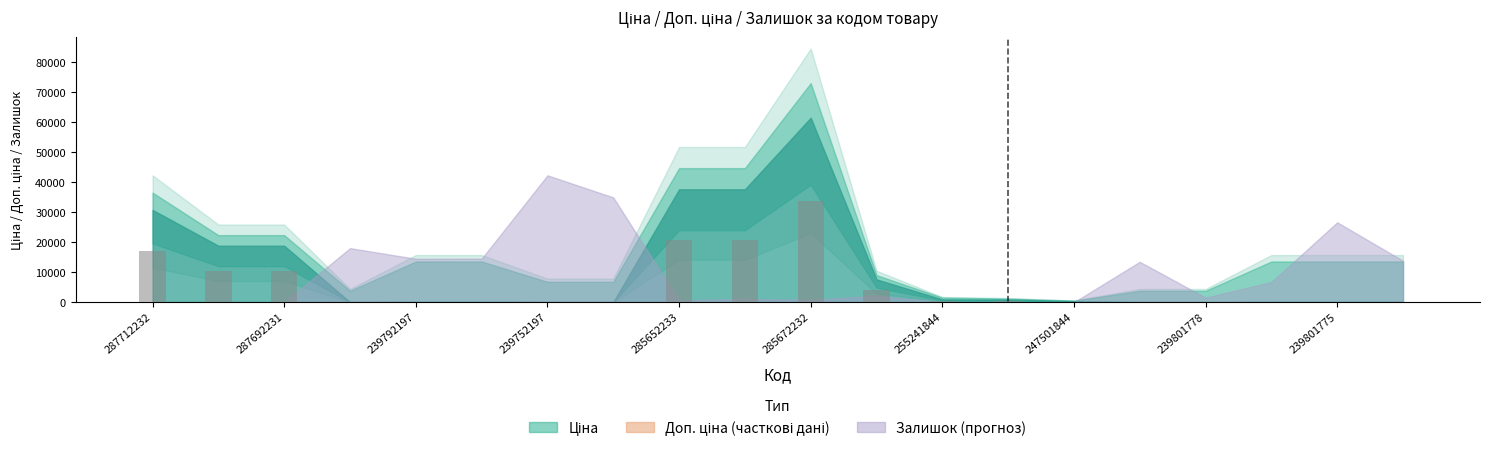

What is the greatest value displayed?

33788.8